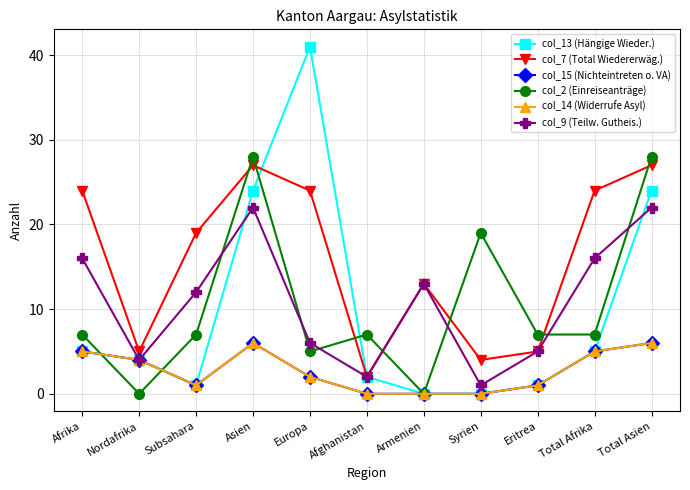

Which series has the largest total across all categories?

col_7 (Total Wiedererwäg.)